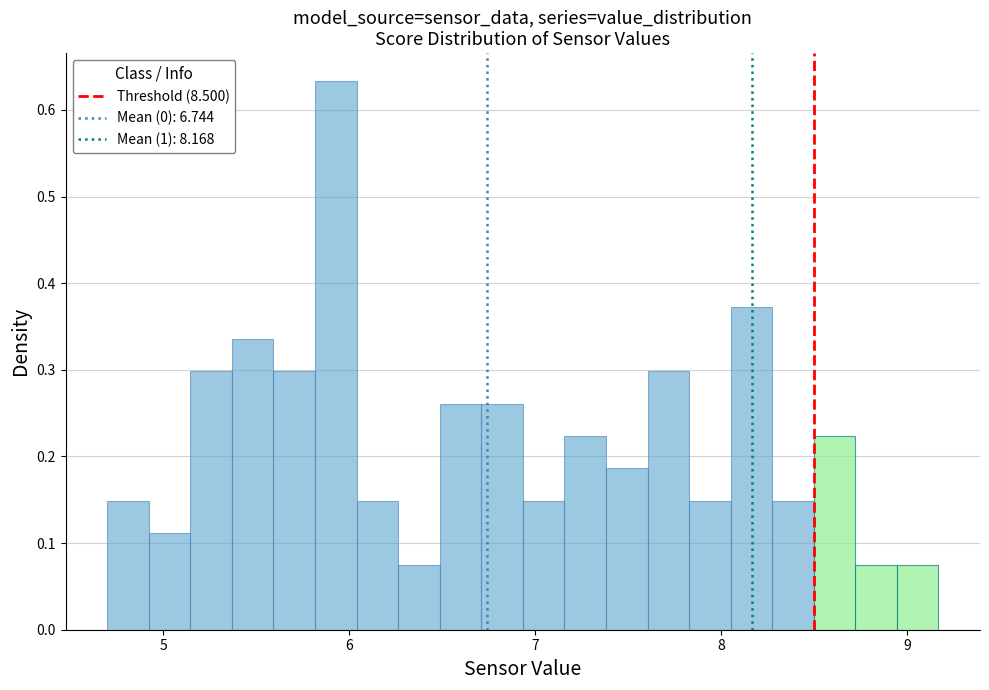

Around what value on the x-axis is the tallest bar? Give the approximate position of its centre, as read against the axis.

5.9